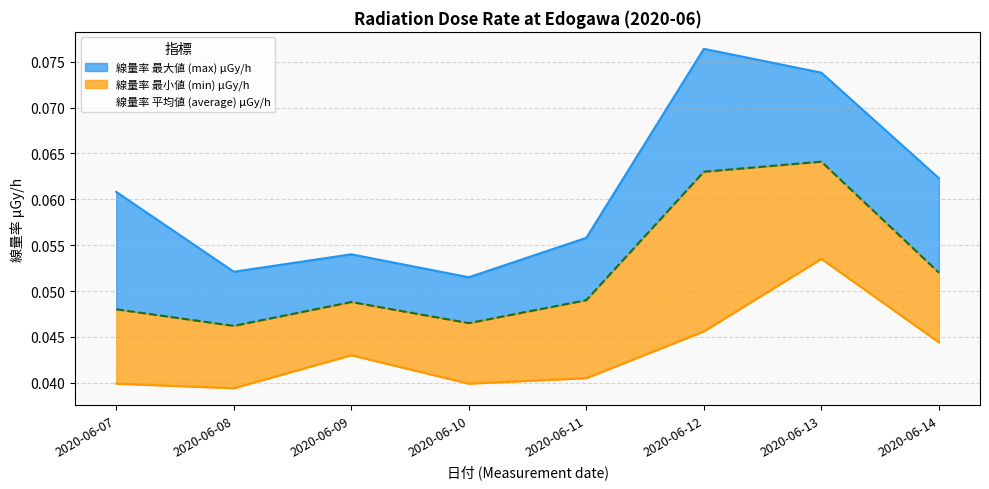

Which series changed the most between 2020-06-11 and 2020-06-13?

max